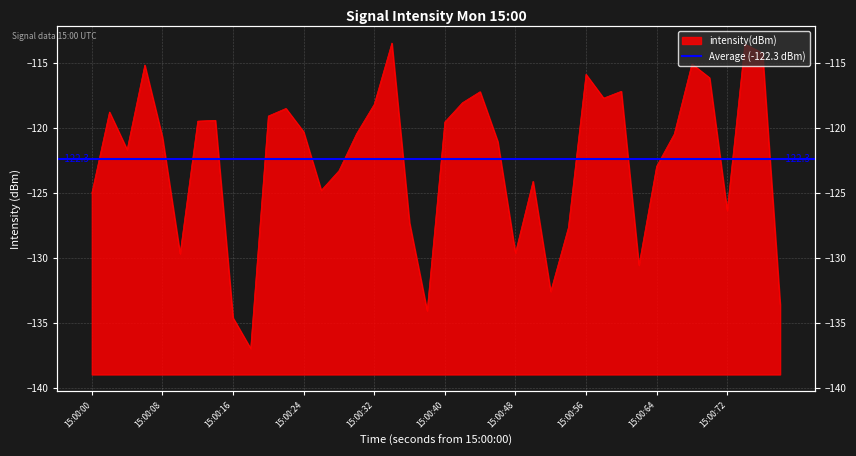

What is the maximum value shown in the chart?

-113.5